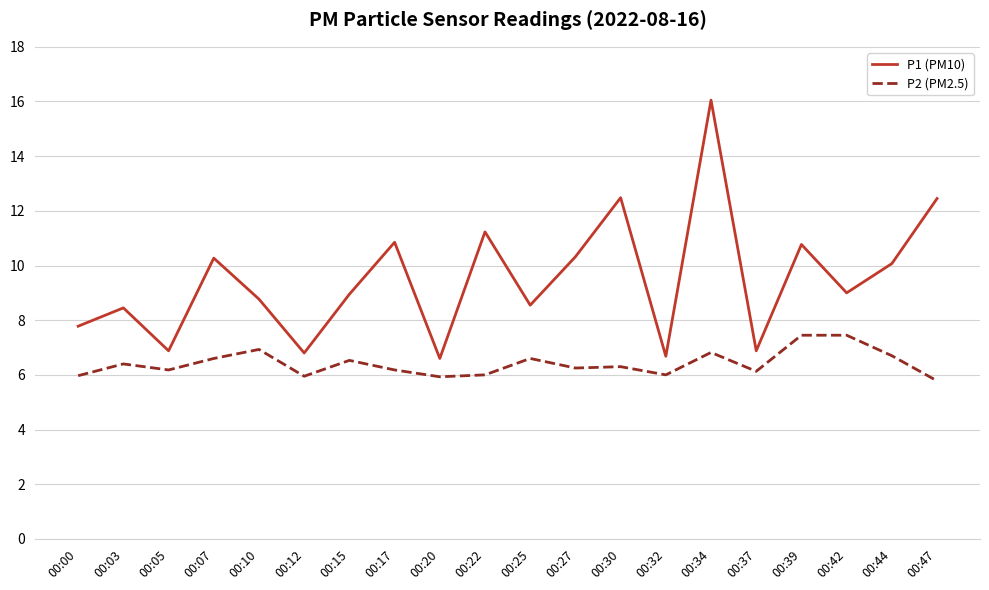

What value does the P1 (PM10) series have at 00:32?

6.7